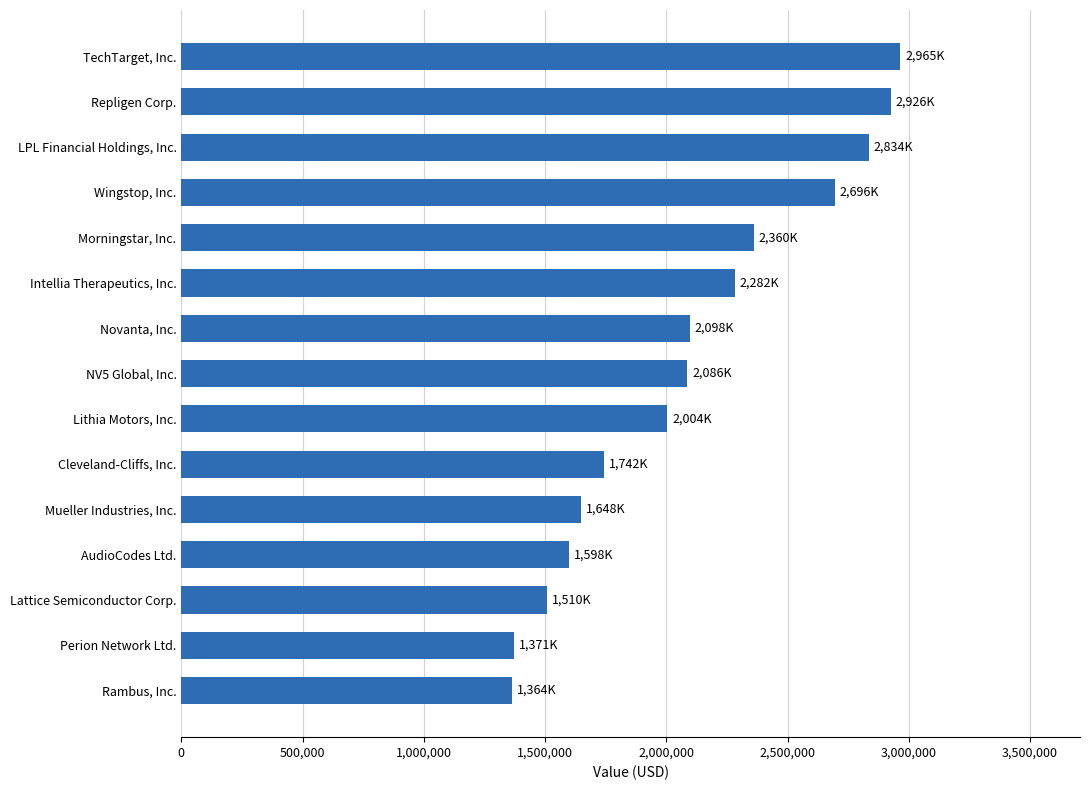

List the labels in order of value, largest first.

TechTarget, Inc., Repligen Corp., LPL Financial Holdings, Inc., Wingstop, Inc., Morningstar, Inc., Intellia Therapeutics, Inc., Novanta, Inc., NV5 Global, Inc., Lithia Motors, Inc., Cleveland-Cliffs, Inc., Mueller Industries, Inc., AudioCodes Ltd., Lattice Semiconductor Corp., Perion Network Ltd., Rambus, Inc.